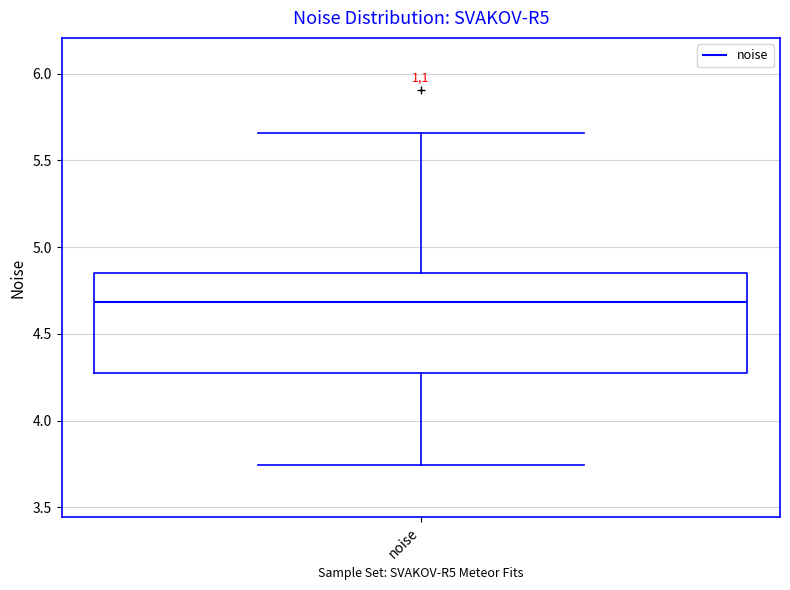

Transcribe this box plot: give where the median line is, the range the box spans, and where the two whiskers end, as read against the y-axis. The values are not printed on the chart, so give them approximately, as read against the axis.

median 4.70, box 4.30 to 4.85, whiskers 3.75 to 5.65